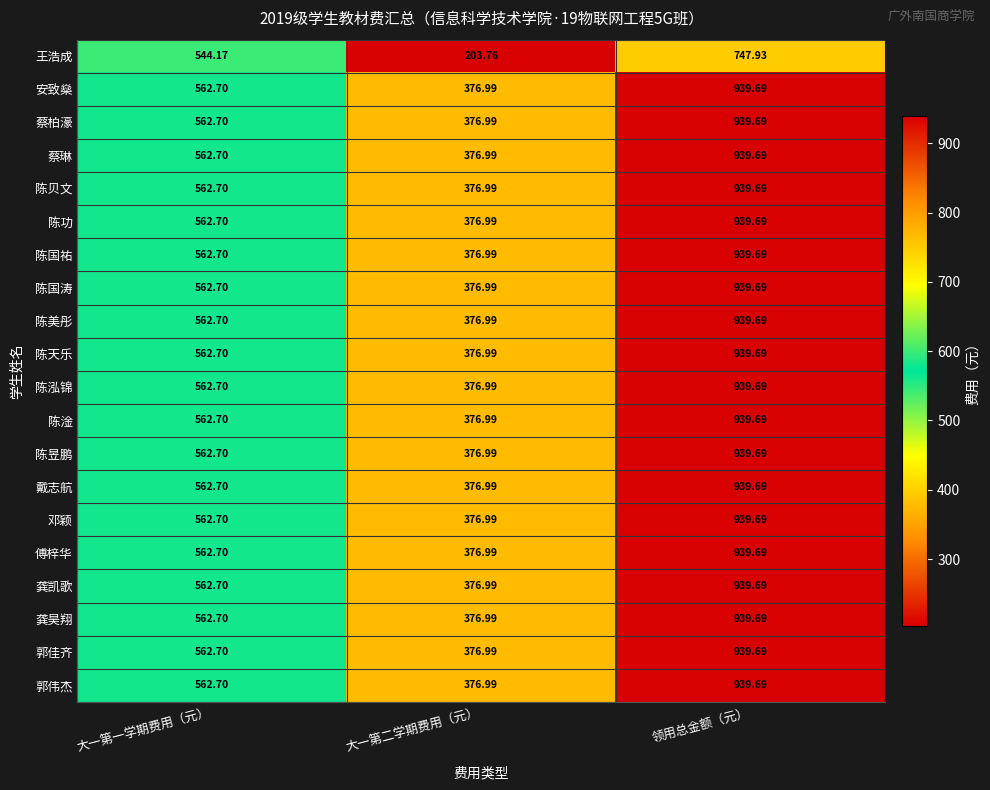

List the labels in order of 陈昱鹏 value, largest first.

领用总金额（元）, 大一第一学期费用（元）, 大一第二学期费用（元）